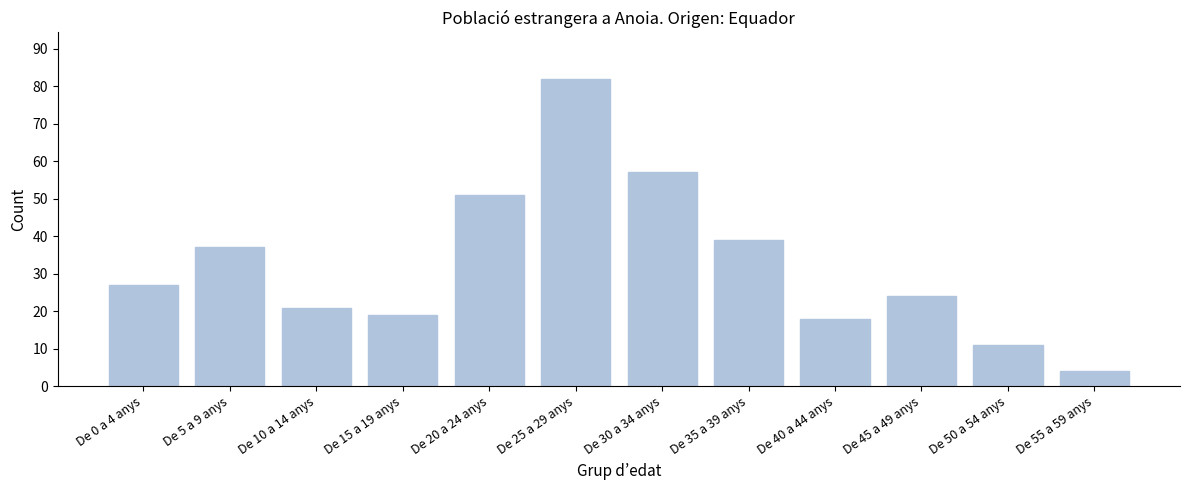

Reading right to left, what are all the values shown in this chart?

4	11	24	18	39	57	82	51	19	21	37	27